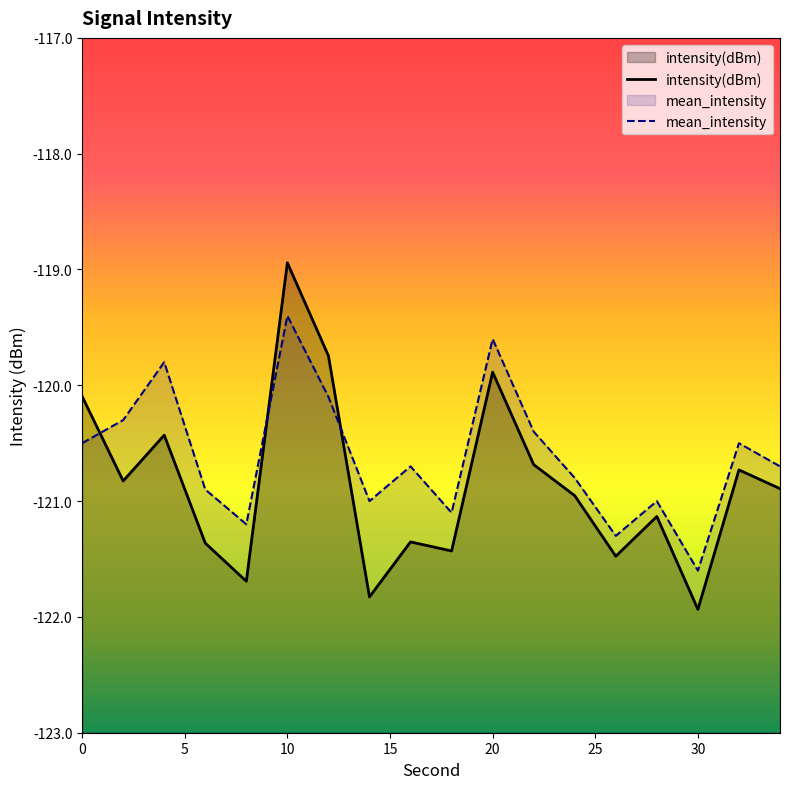

Which series has the largest total across all categories?

mean_intensity